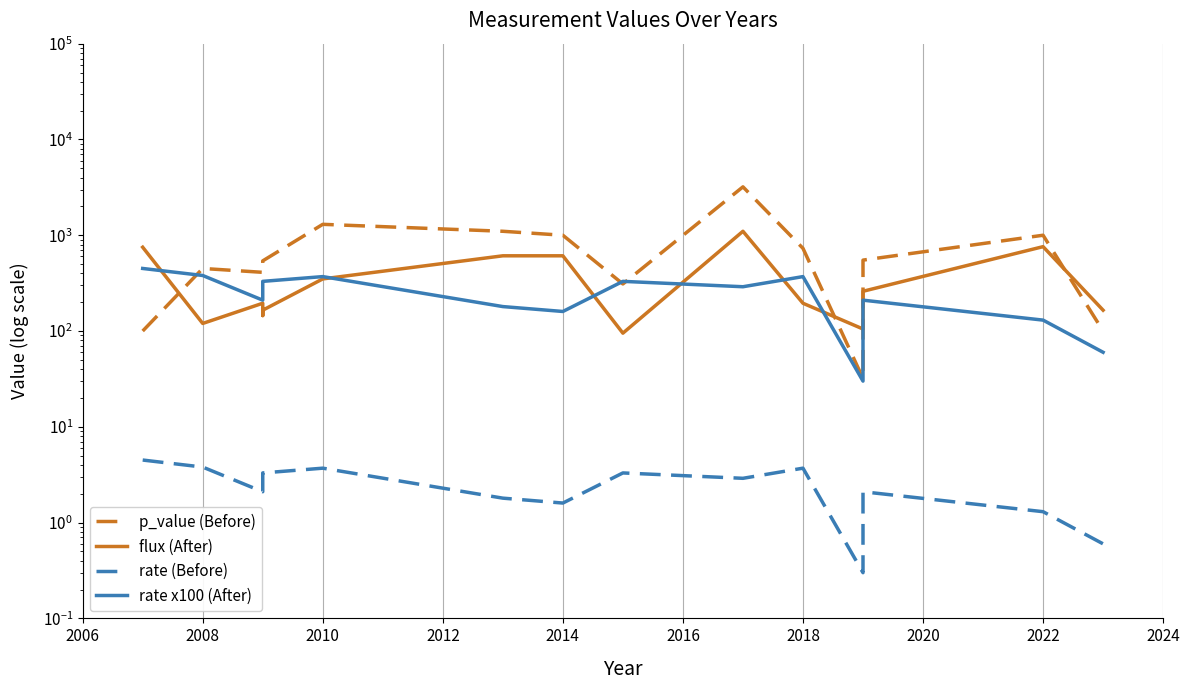

The rate x100 (After) series shows 792.2 at 2006. True or false?

False